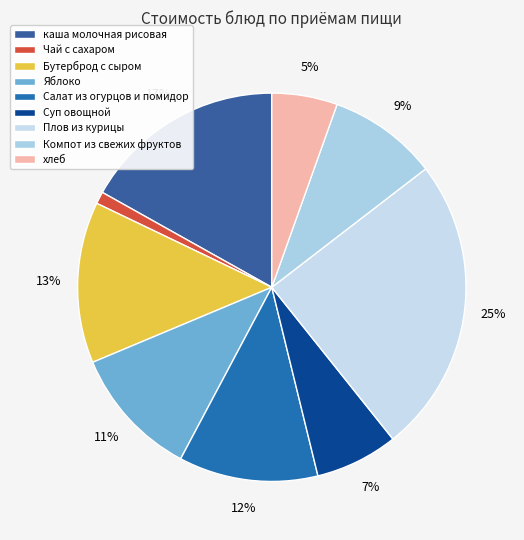

To the nearest percent, what is the combined percentage of Плов из курицы and Компот из свежих фруктов?

34%